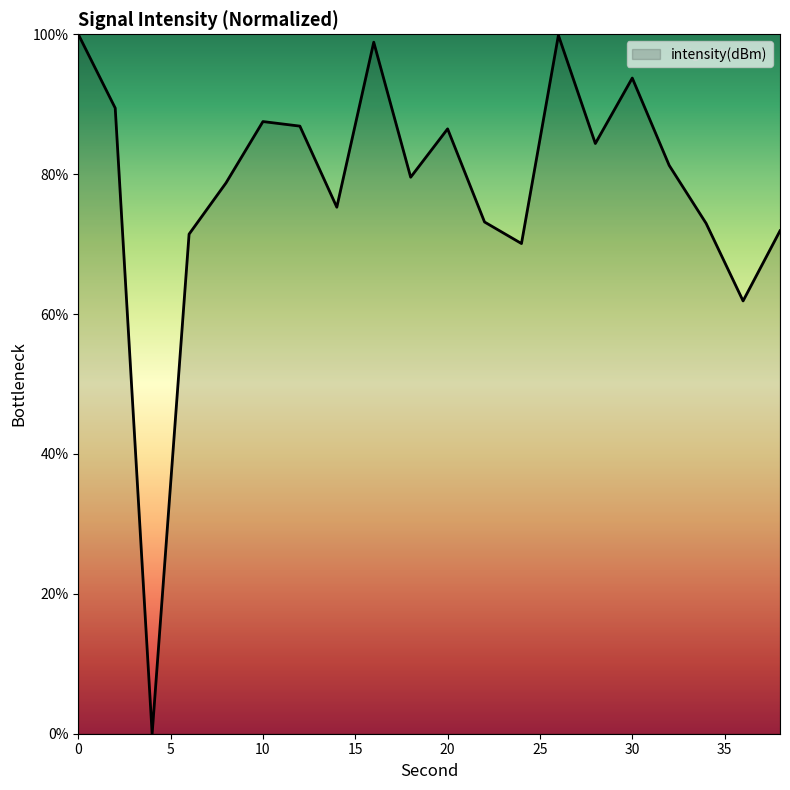

What is the maximum value shown in the chart?

100.0